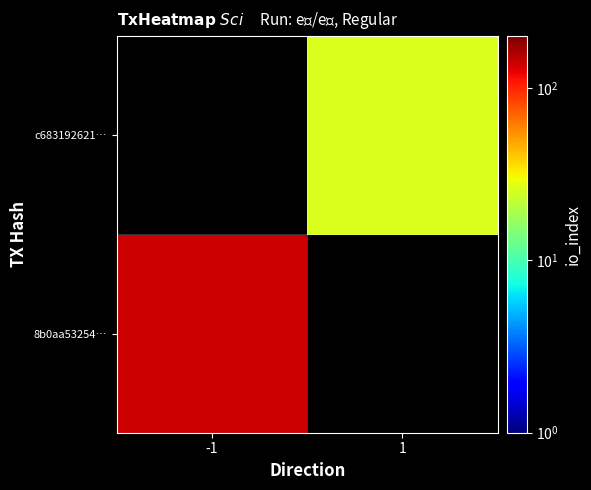

Rank the series by their average value, from lowest to highest.

8b0aa53254…, c683192621…